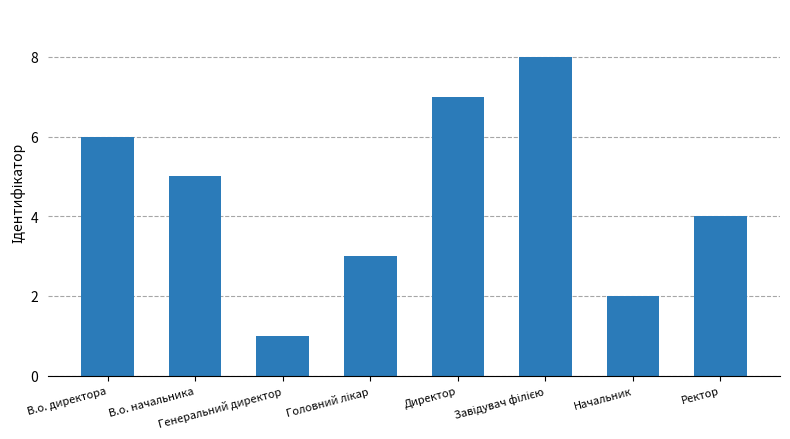

What is the label of the 1st bar from the right?

Ректор